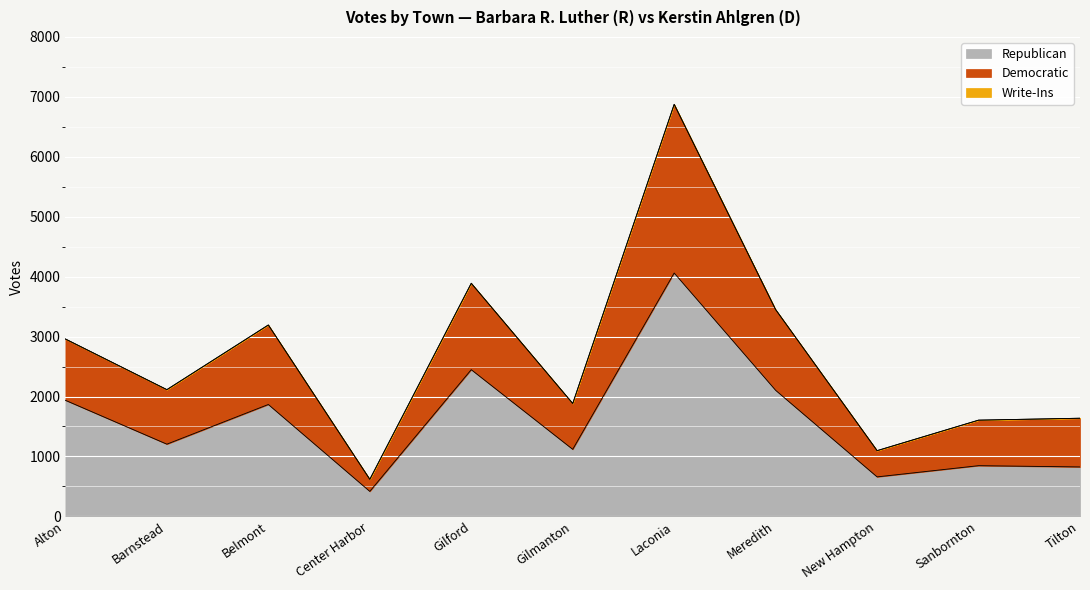

True or false: Democratic and Republican intersect in this chart.

False